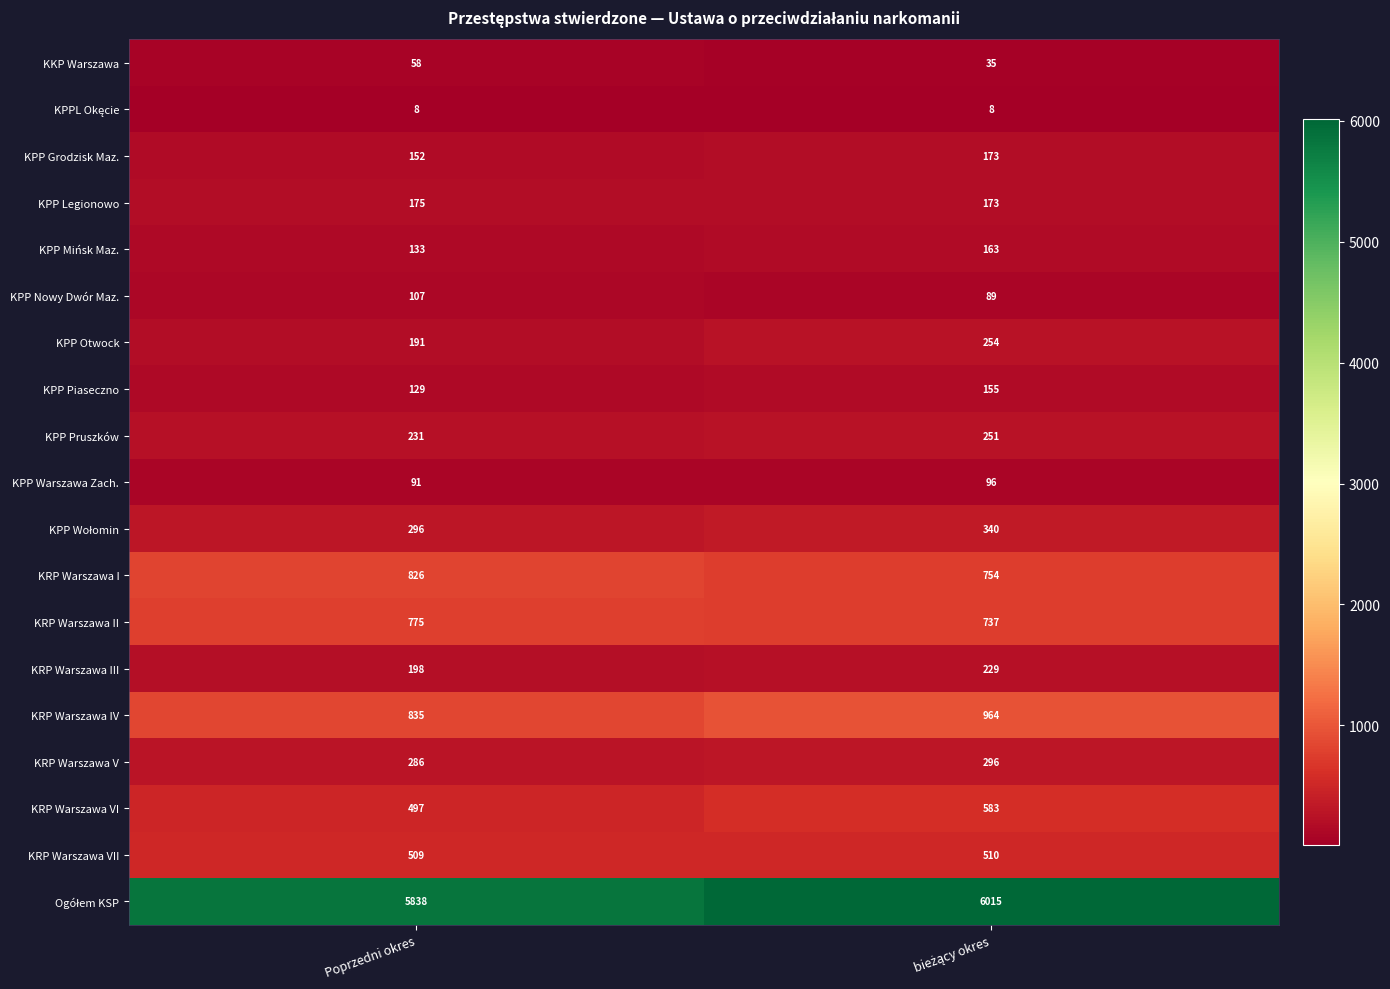

What is the difference between the highest and lowest values at Poprzedni okres?

5830